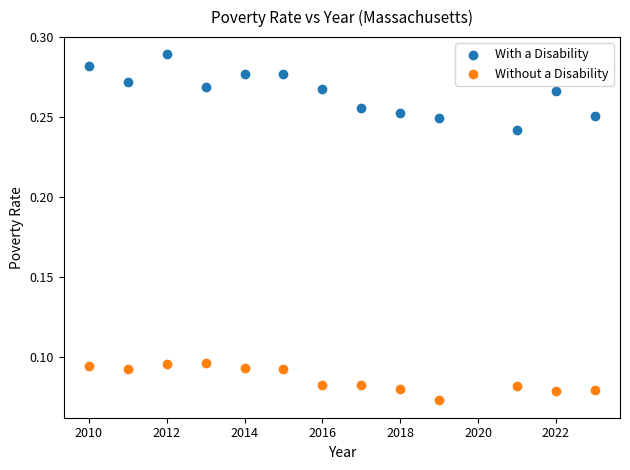

What are all the series names shown in the legend?

With a Disability, Without a Disability